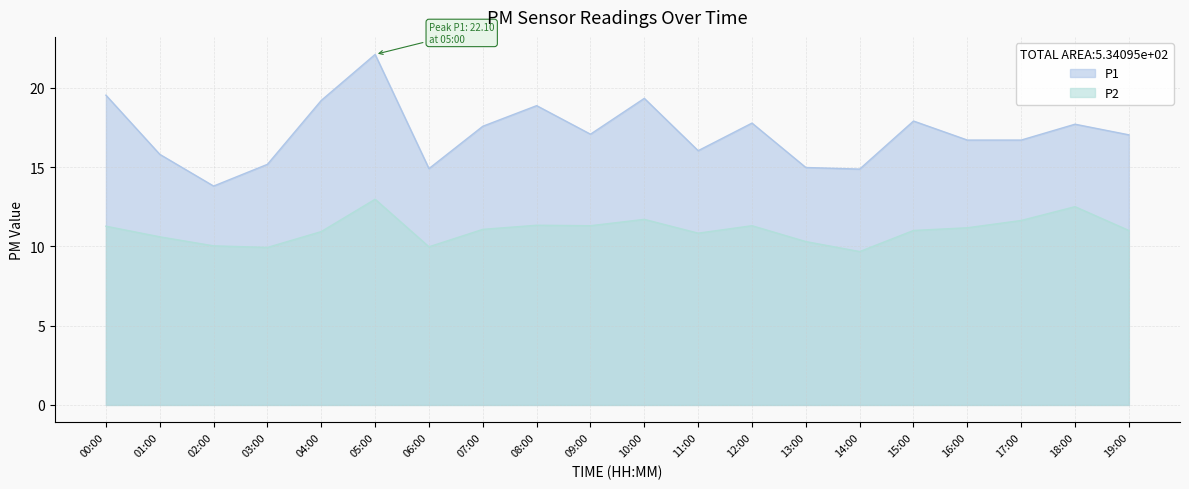

What are all the series names shown in the legend?

P1, P2